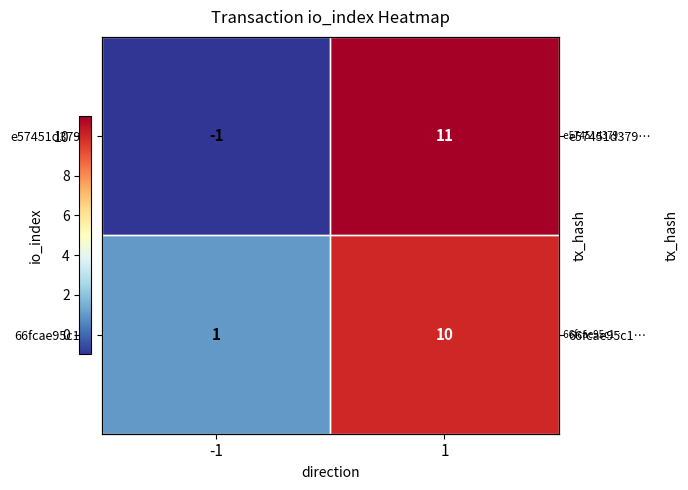

Which has a higher value, 1 or -1?

1